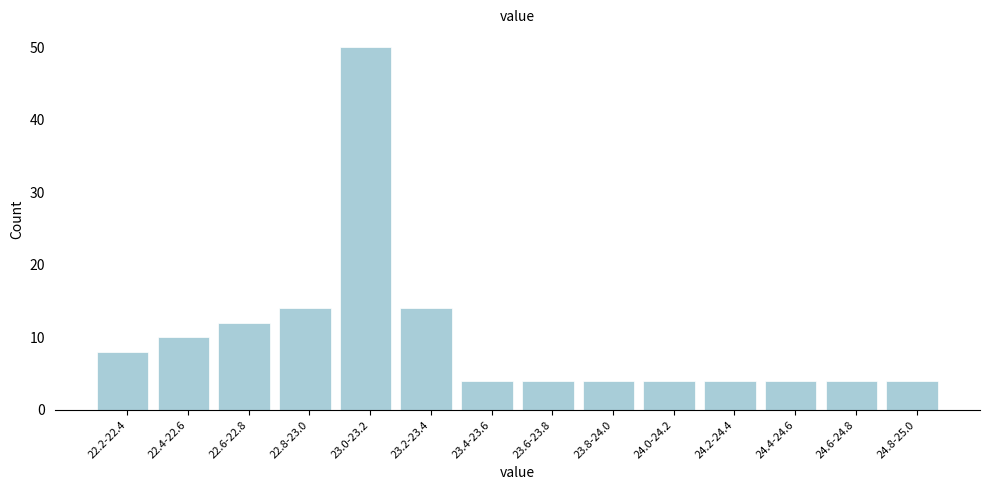

Reading right to left, what are all the values shown in this chart?

24.8-25.0=4	24.6-24.8=4	24.4-24.6=4	24.2-24.4=4	24.0-24.2=4	23.8-24.0=4	23.6-23.8=4	23.4-23.6=4	23.2-23.4=14	23.0-23.2=50	22.8-23.0=14	22.6-22.8=12	22.4-22.6=10	22.2-22.4=8